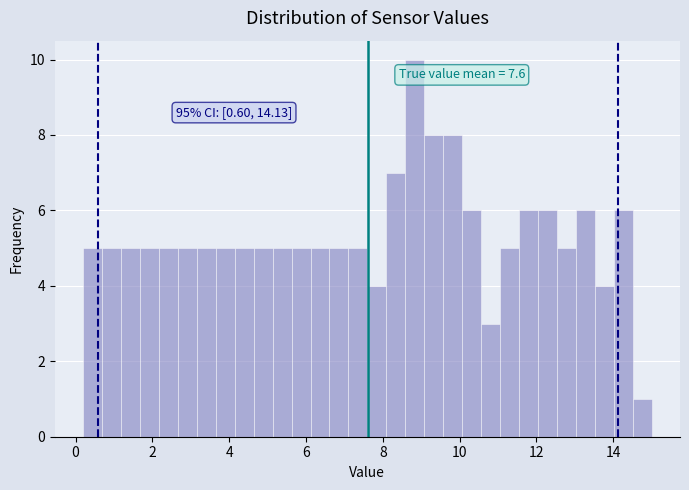

Around what value on the x-axis is the tallest bar? Give the approximate position of its centre, as read against the axis.

8.8